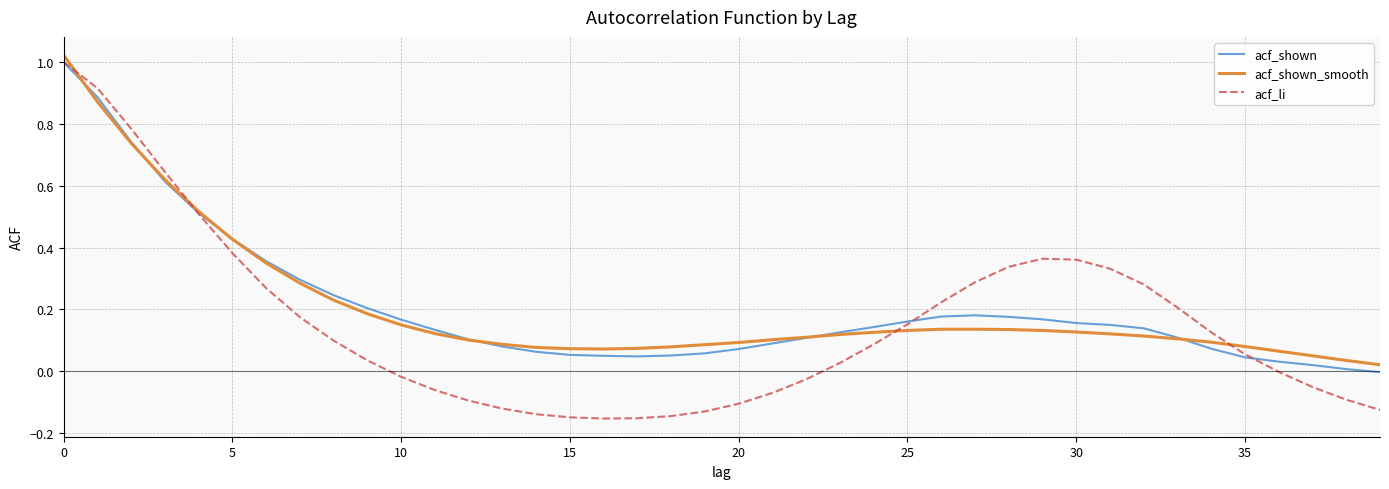

Which series has the largest range (max minus min)?

acf_li